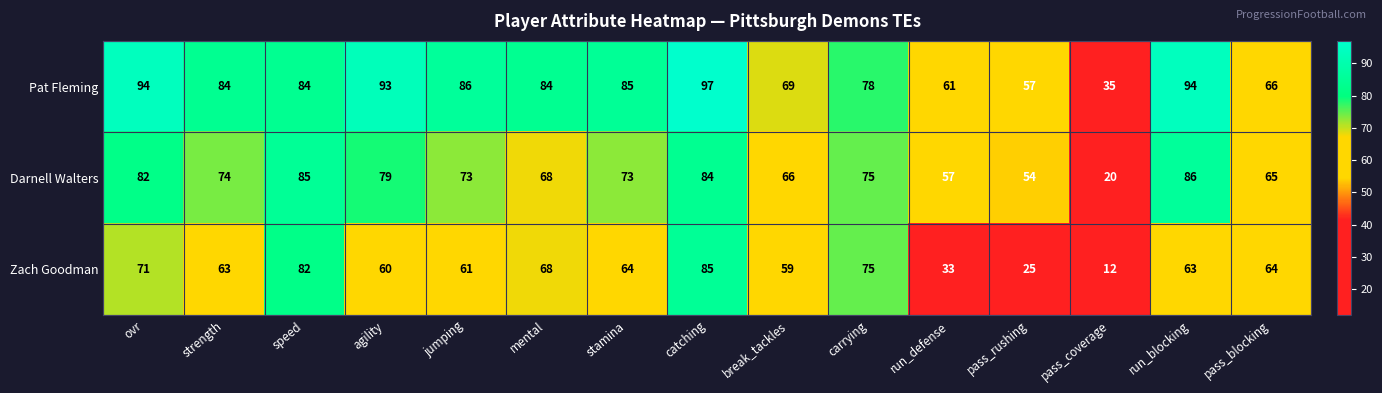

What is the lowest value of the Zach Goodman series?

12